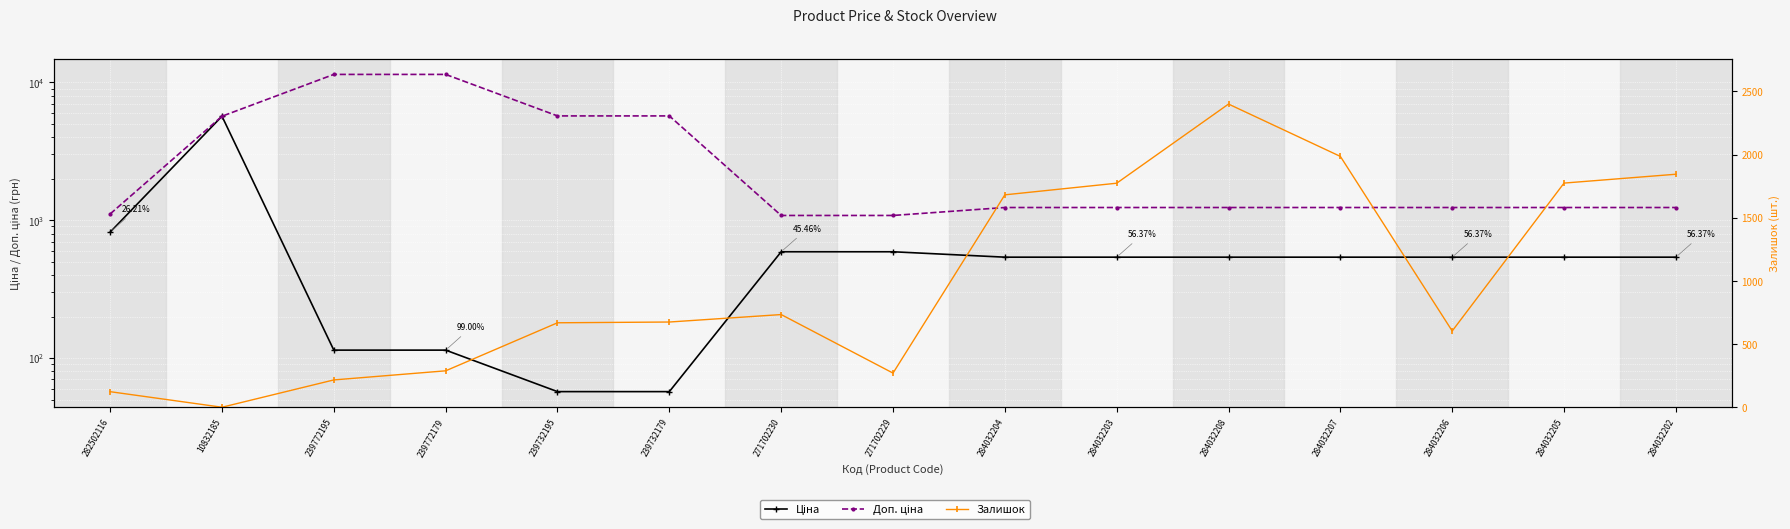

True or false: Залишок has more than 2 points higher than both neighbors.

False